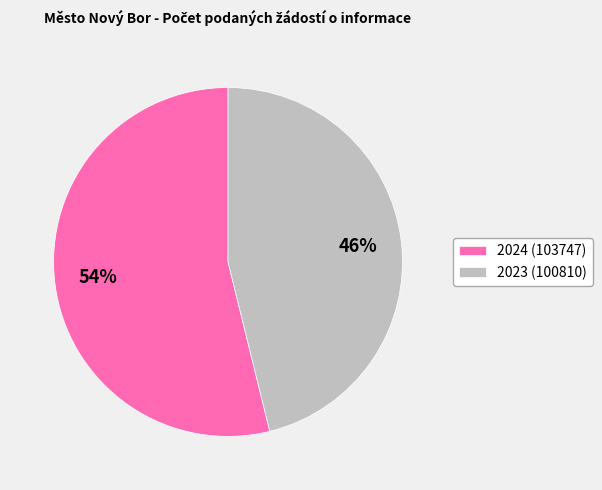

Which slice is the largest?

2024 (103747)